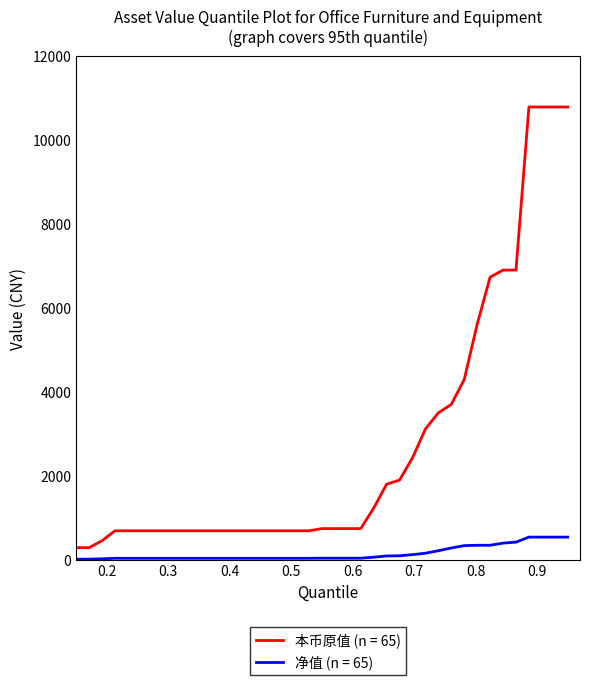

List the series in order of their overall mean, highest first.

本币原值 (n = 65), 净值 (n = 65)